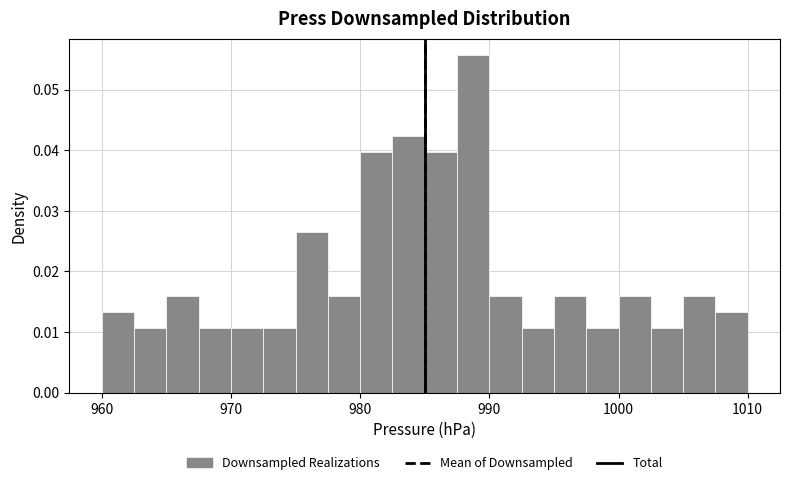

Around what value on the x-axis is the tallest bar? Give the approximate position of its centre, as read against the axis.

989